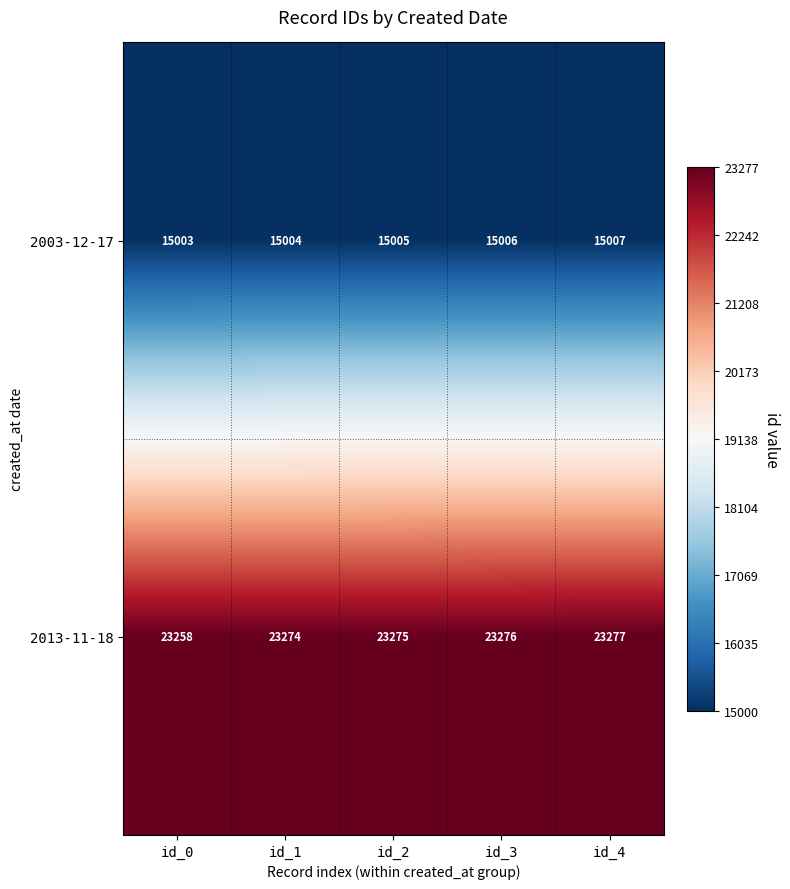

Reading left to right, extract all data points from this chart.

2003-12-17: 15003	15004	15005	15006	15007
2013-11-18: 23258	23274	23275	23276	23277